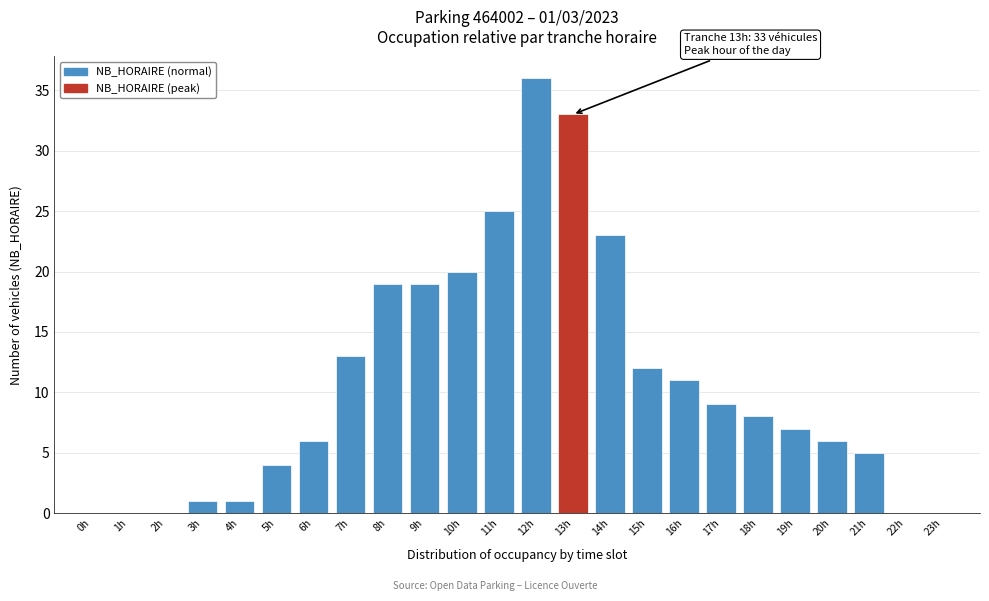

Reading right to left, extract all data points from this chart.

23h=0	22h=0	21h=5	20h=6	19h=7	18h=8	17h=9	16h=11	15h=12	14h=23	13h=33	12h=36	11h=25	10h=20	9h=19	8h=19	7h=13	6h=6	5h=4	4h=1	3h=1	2h=0	1h=0	0h=0